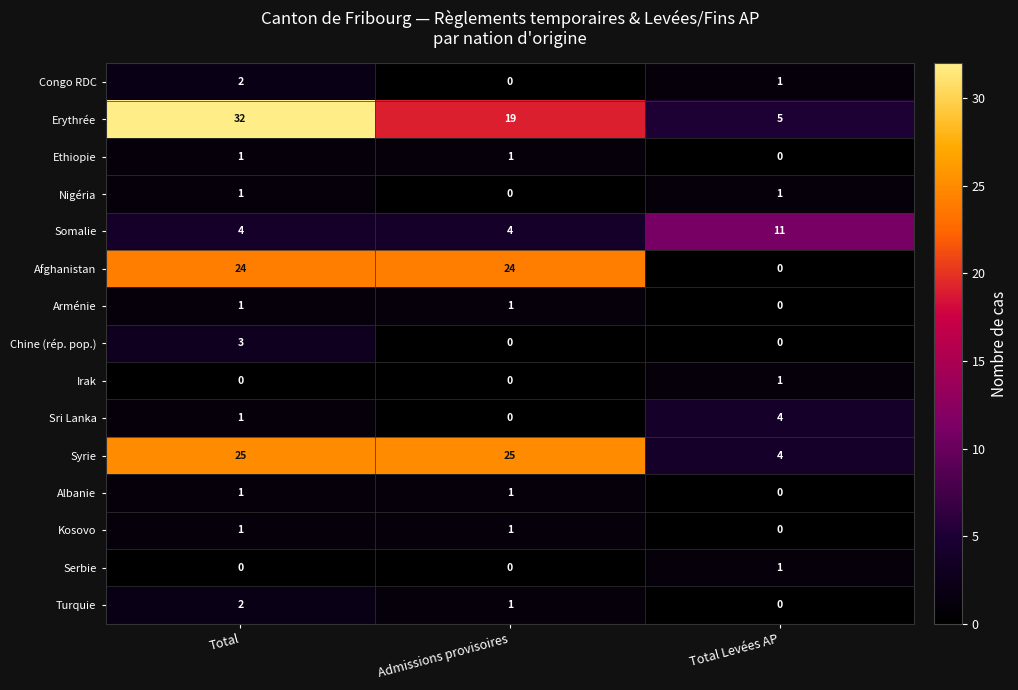

Which series changed the most between Total and Admissions provisoires?

Erythrée